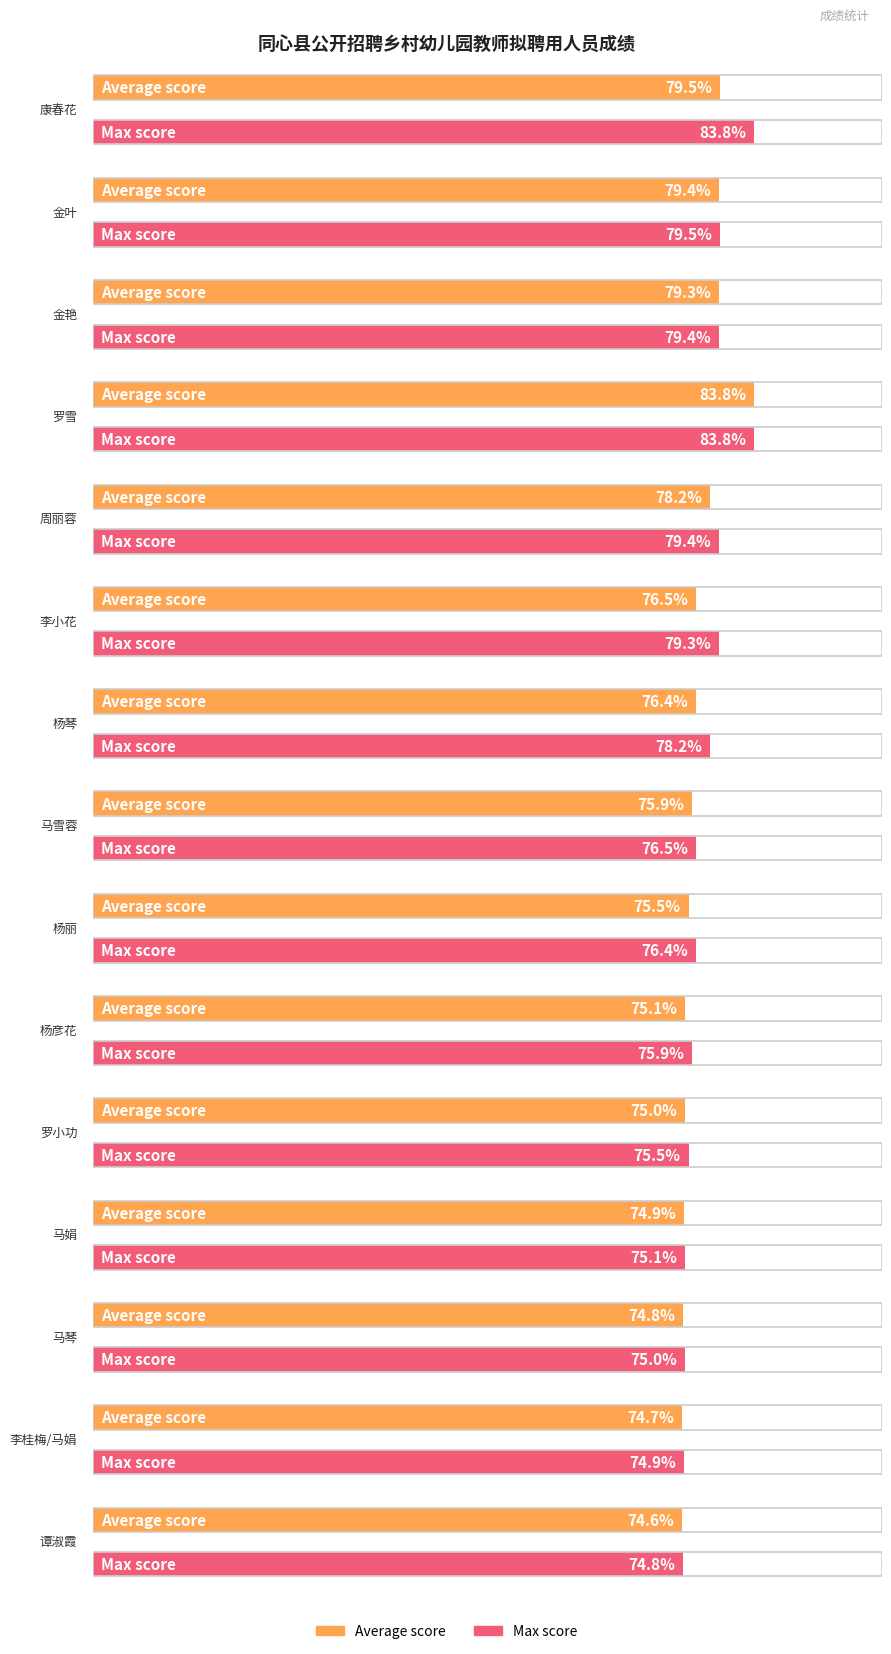

Rank the series by their maximum value, from highest to lowest.

Average score, Max score